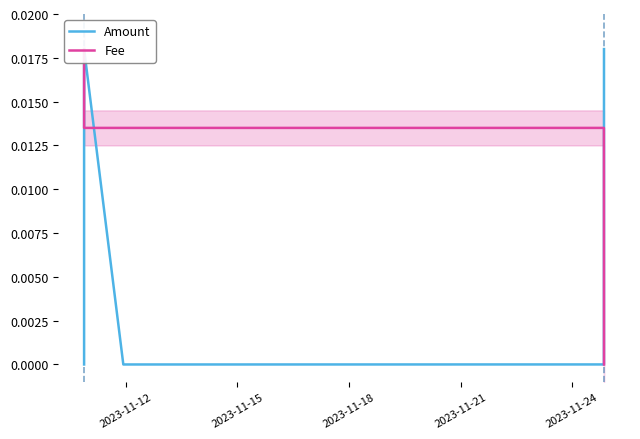

At how many categories does at least one series exceed 0?

7